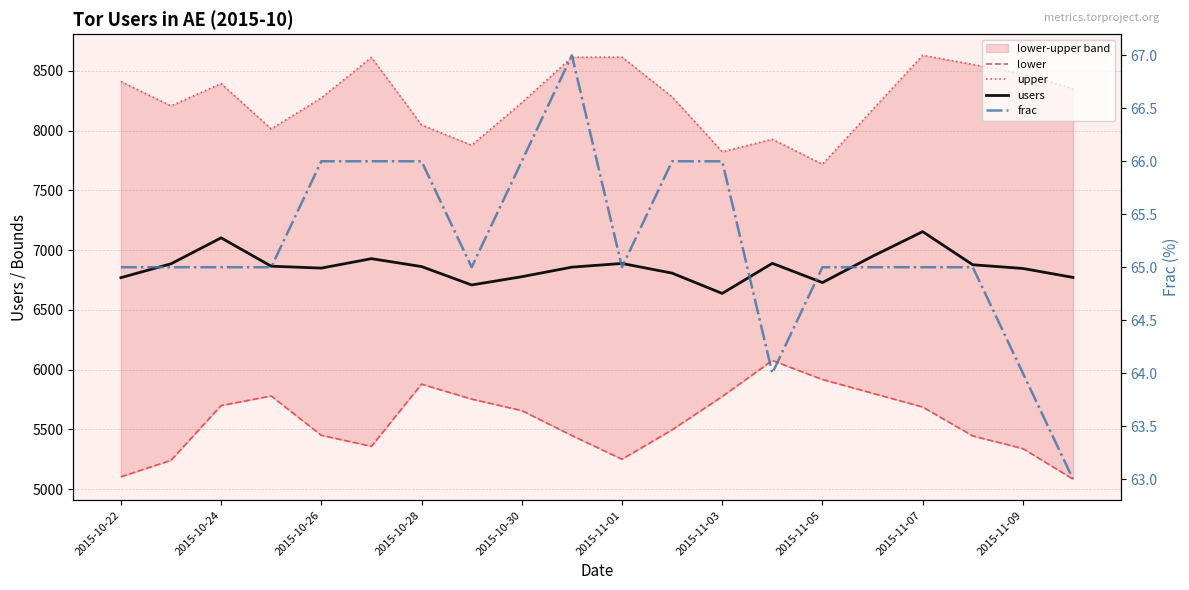

What is the highest value of the users series?

7155